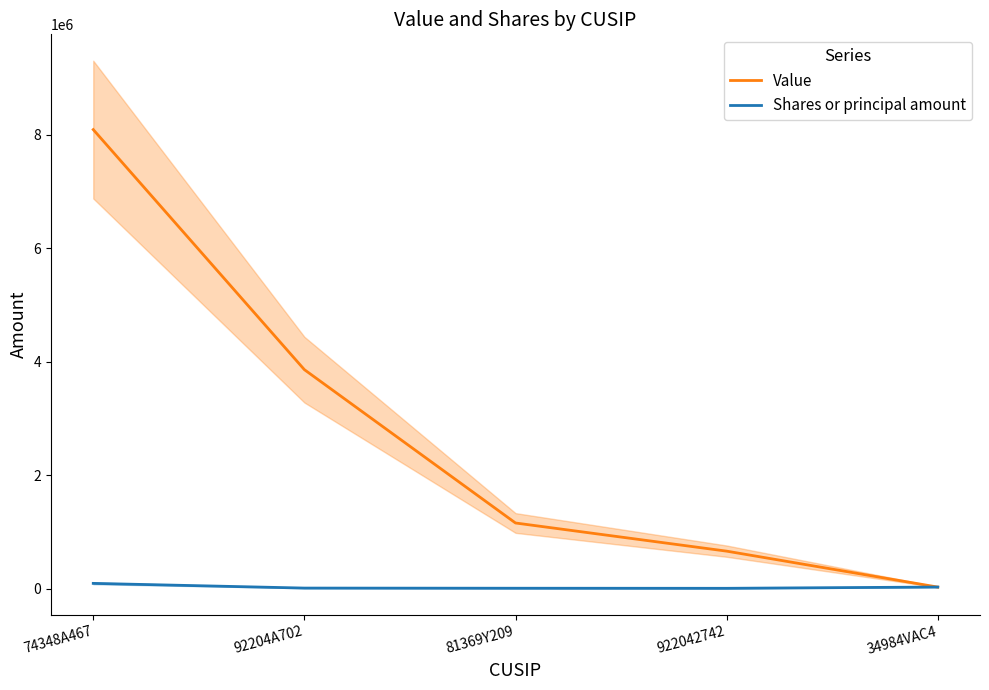

What is the difference between the highest and lowest values at 74348A467?

7998214